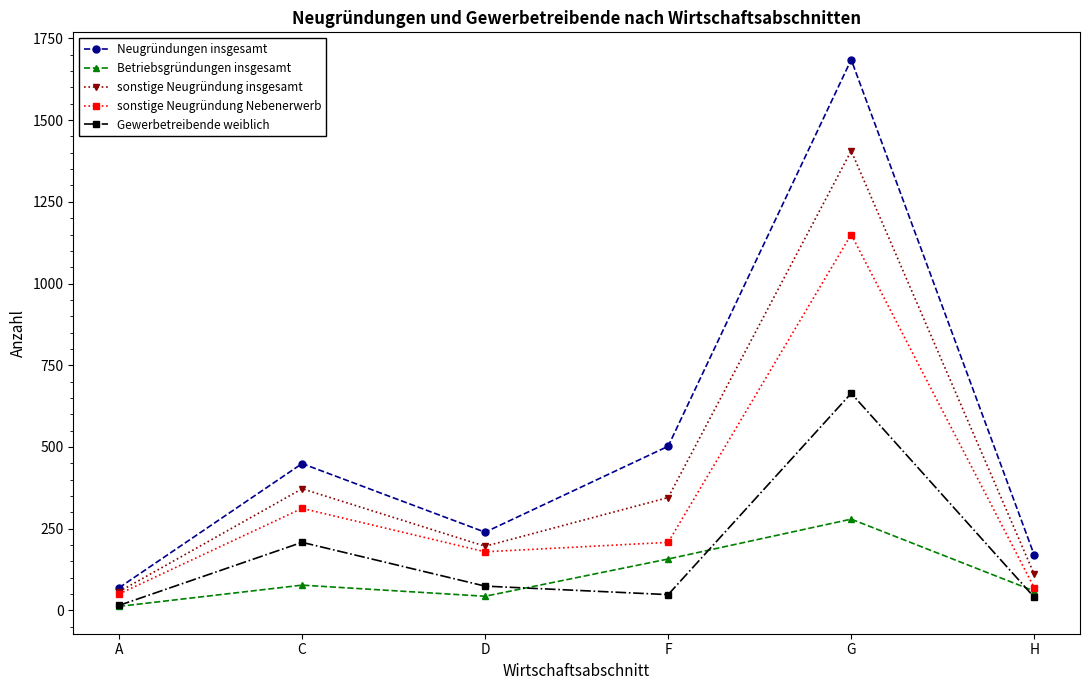

At which category is the sum across all series the highest?

G